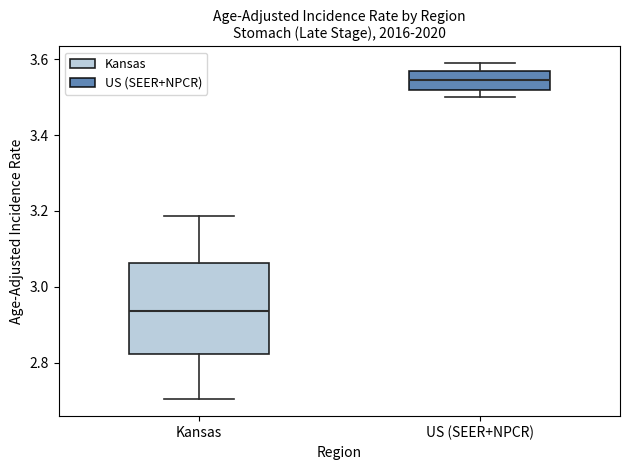

Which box has the highest median line?

US (SEER+NPCR)